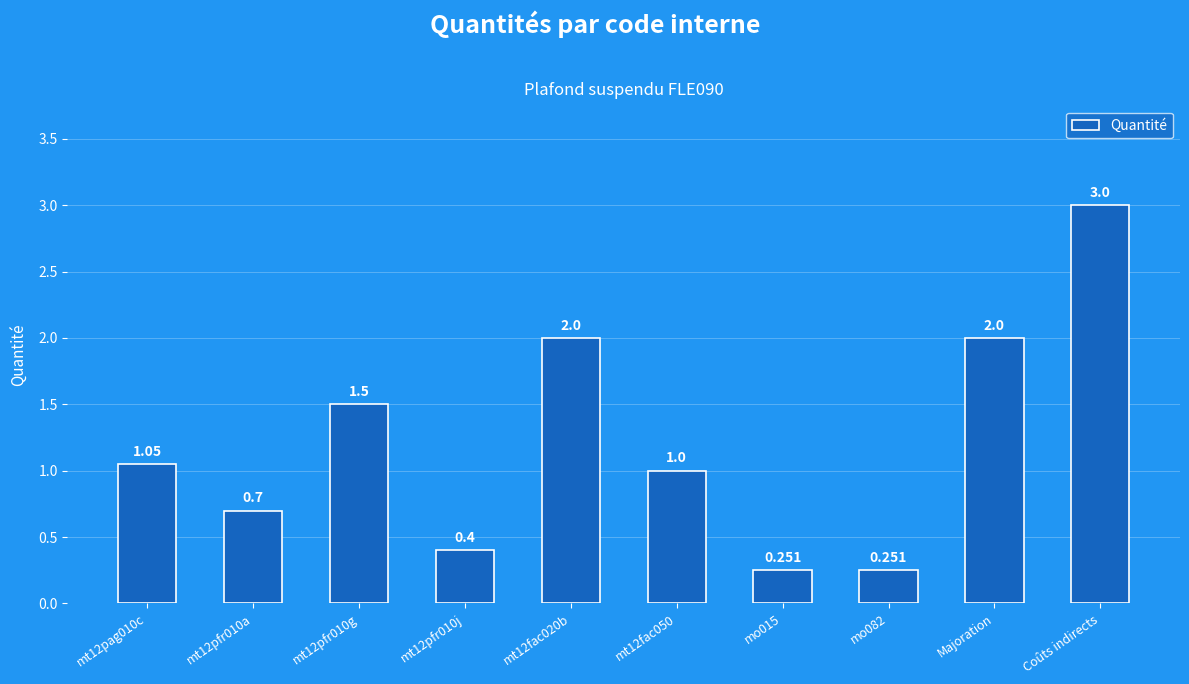

What is the sum of the values at Coûts indirects and mt12fac050?

4.0